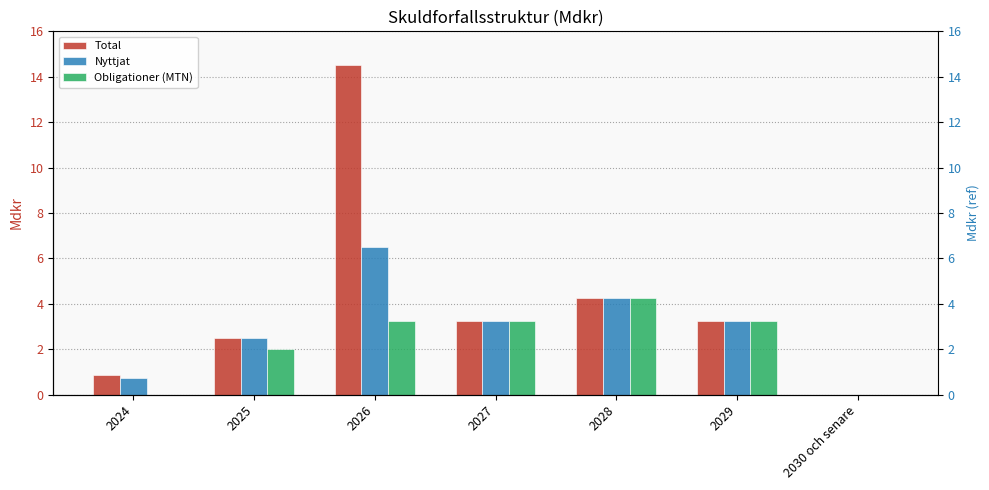

Reading right to left, what are all the values shown in this chart?

Total: 2030 och senare=0.0	2029=3.2	2028=4.2	2027=3.2	2026=14.5	2025=2.5	2024=0.9
Nyttjat: 2030 och senare=0.0	2029=3.2	2028=4.2	2027=3.2	2026=6.5	2025=2.5	2024=0.7
Obligationer (MTN): 2030 och senare=0.0	2029=3.2	2028=4.2	2027=3.2	2026=3.2	2025=2.0	2024=0.0